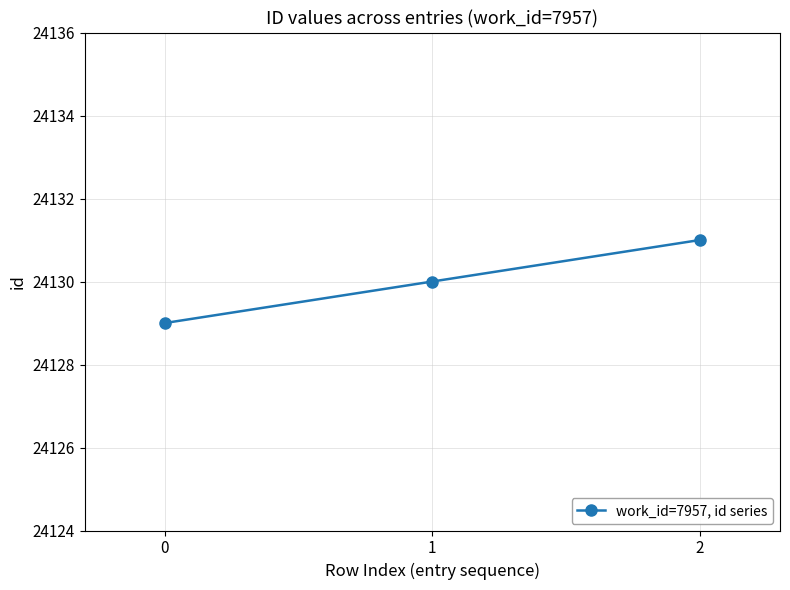

Rank the categories by value from lowest to highest.

0, 1, 2